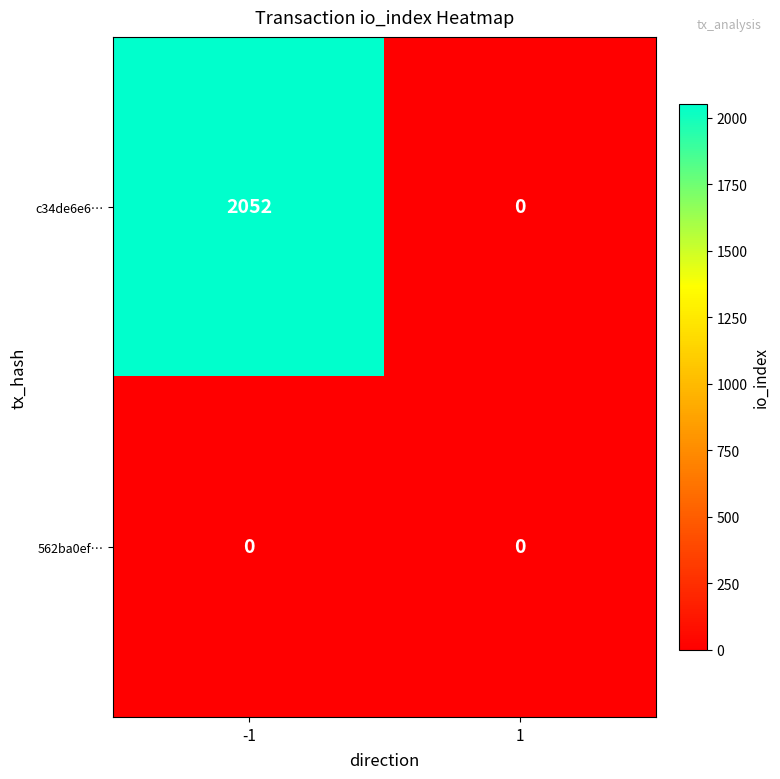

Reading left to right, what are all the values shown in this chart?

c34de6e6…: -1=2052	1=0
562ba0ef…: -1=0	1=0